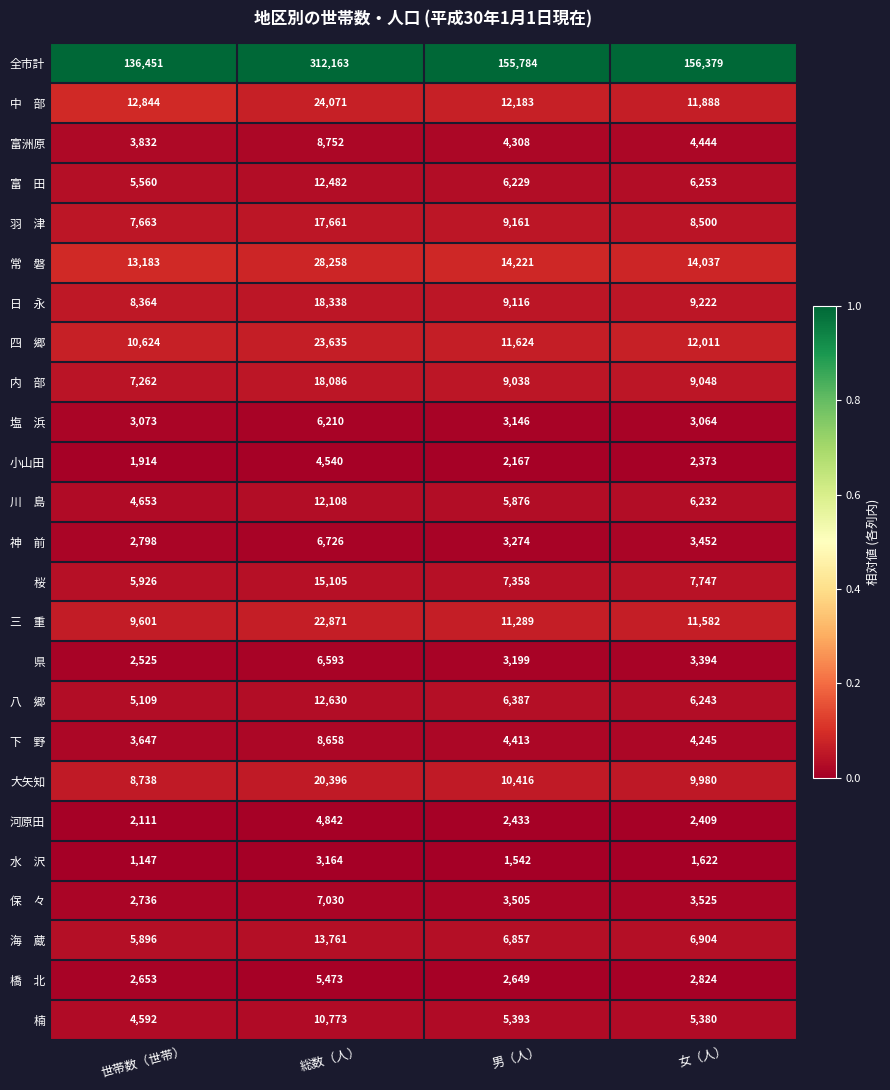

What is the spread (max minus min) of values at 総数（人）?

308999